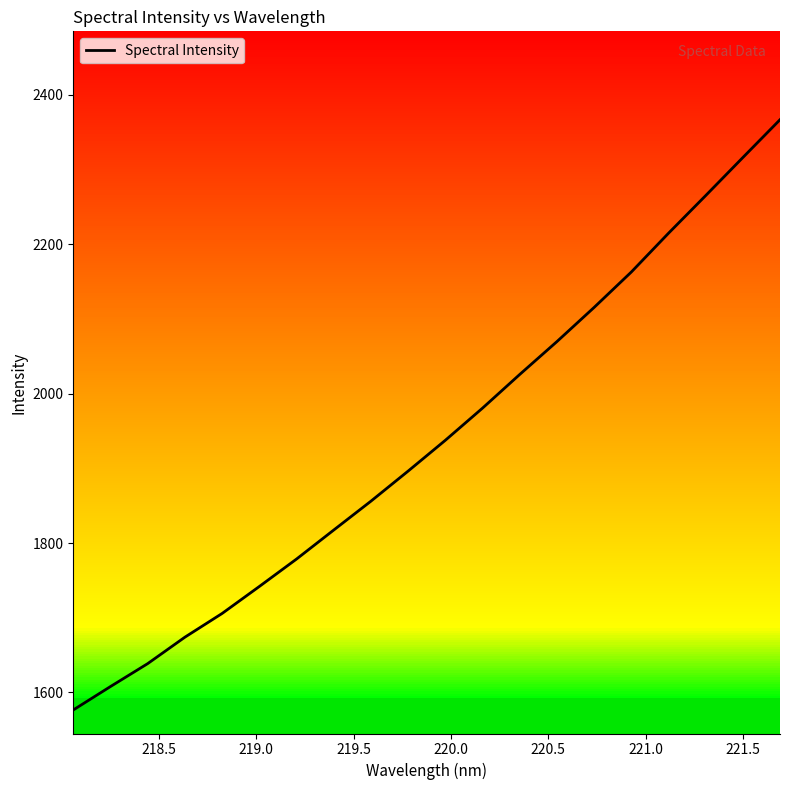

What is the maximum value shown in the chart?

2366.9